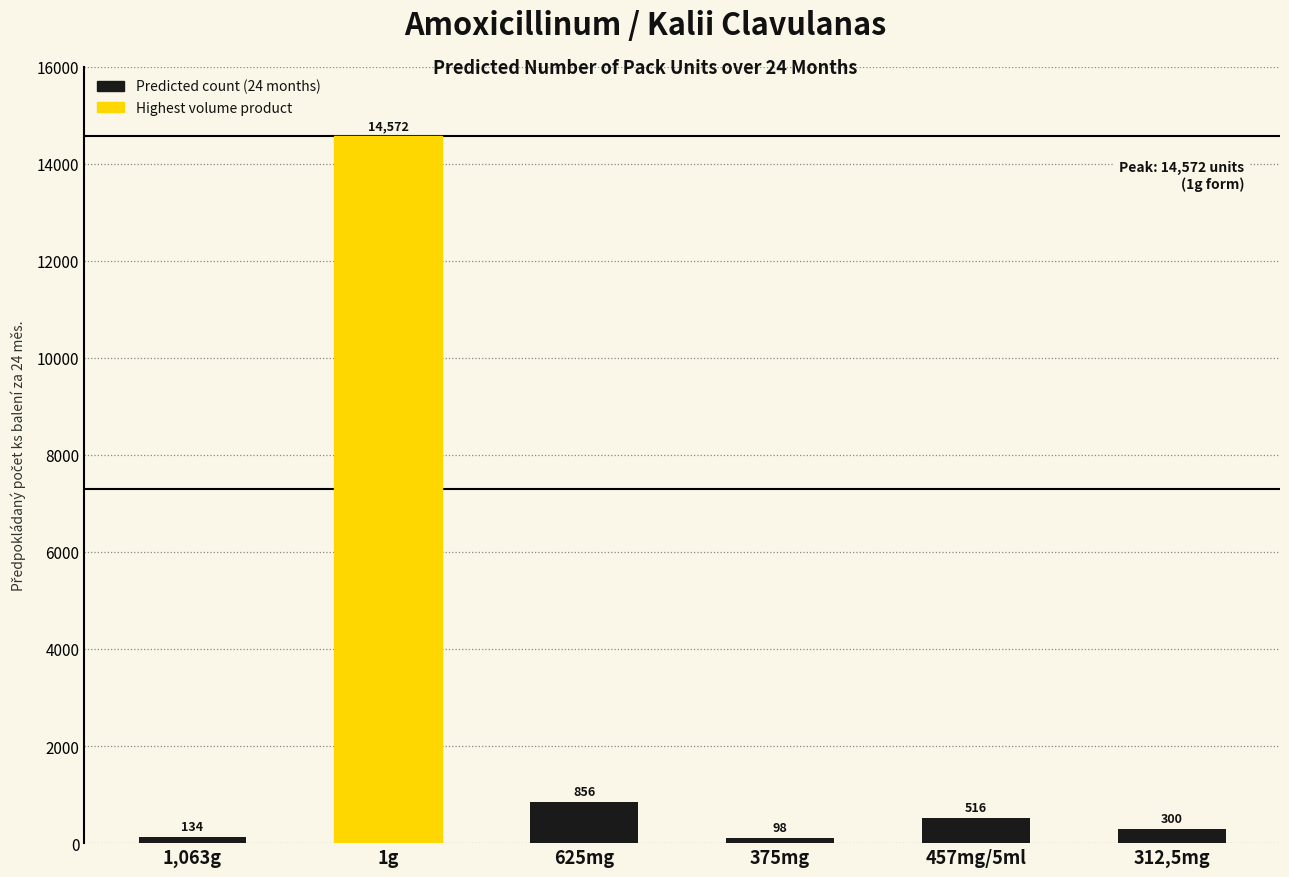

Reading left to right, list all the values displayed in this chart.

134	14572	856	98	516	300